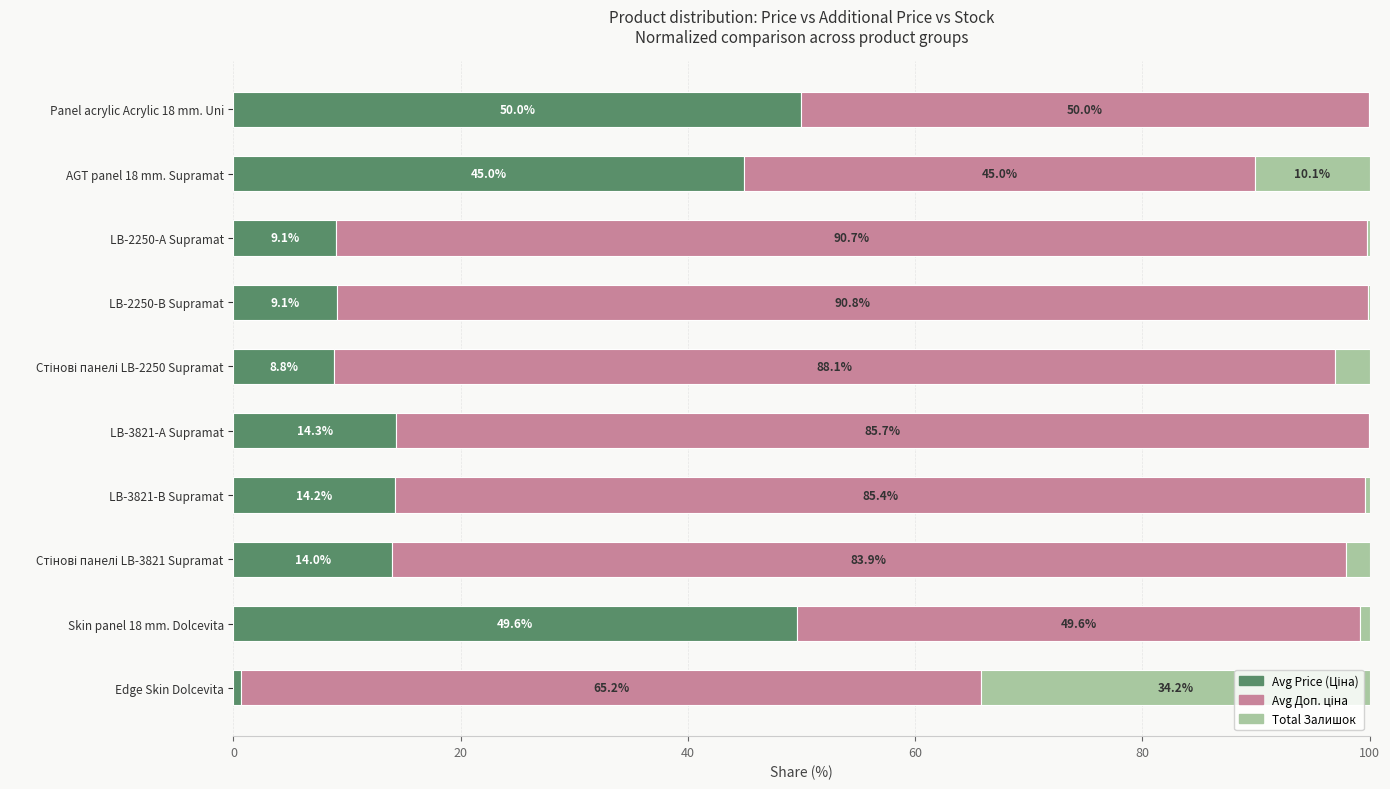

Reading left to right, transcribe all the data shown in this chart.

Avg Price (Ціна): 0.7	49.6	14.0	14.2	14.3	8.8	9.1	9.1	45.0	50.0
Avg Доп. ціна: 65.2	49.6	83.9	85.4	85.7	88.1	90.8	90.7	45.0	50.0
Total Залишок: 34.2	0.8	2.1	0.4	0.0	3.1	0.1	0.3	10.1	0.1